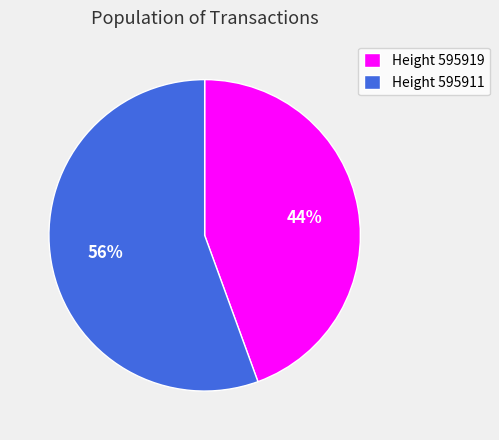

Which has a higher value, Height 595919 or Height 595911?

Height 595911